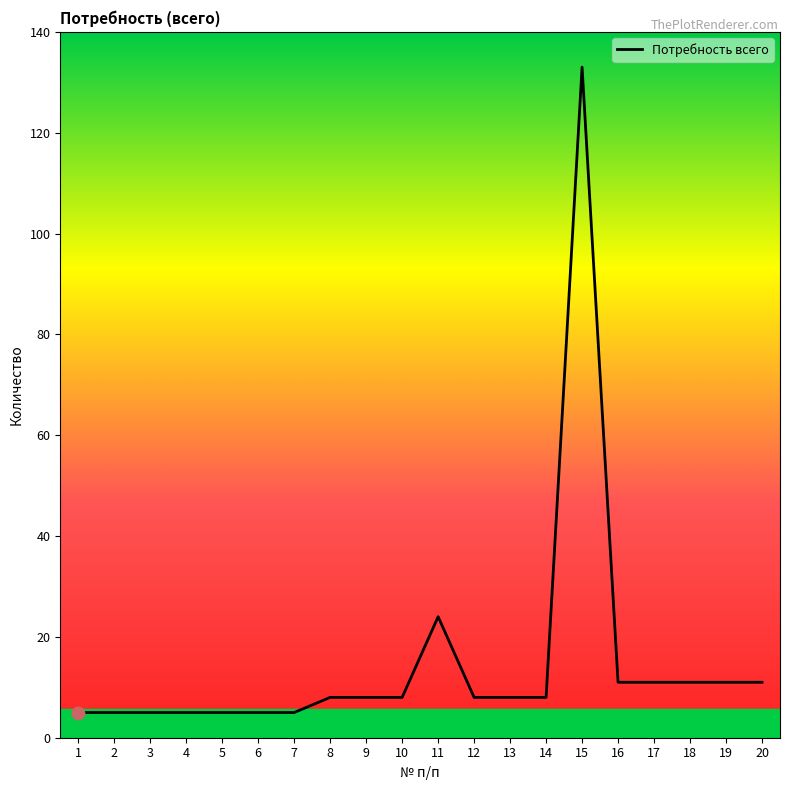

What is the change in value from 7 to 17?

+6